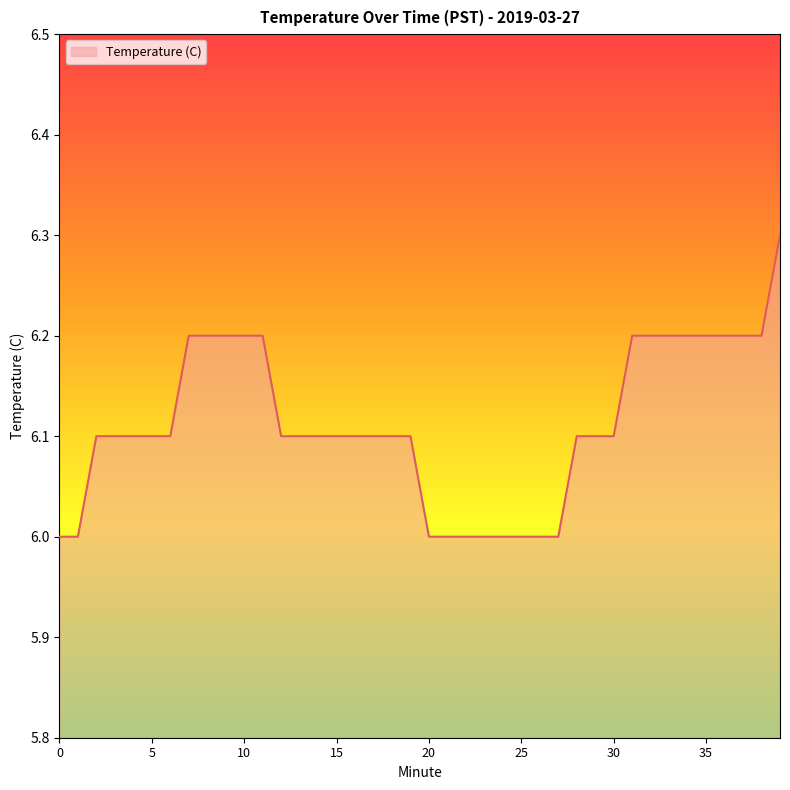

What is the maximum value shown in the chart?

6.3